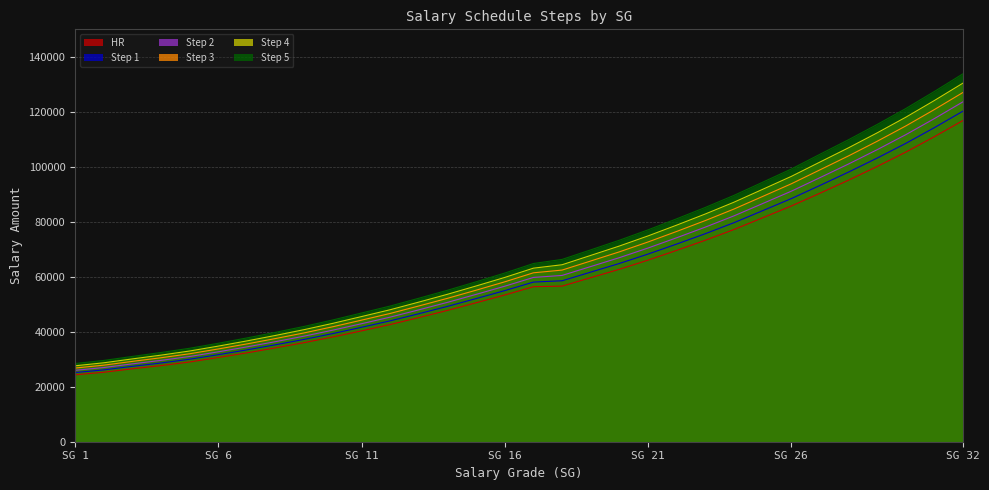

True or false: Step 1 and Step 5 cross at least once.

False